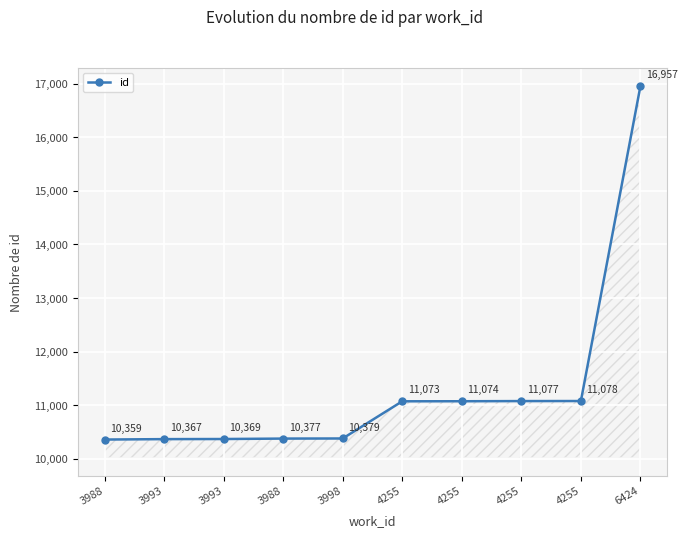

What is the label of the 9th point from the right?

3993